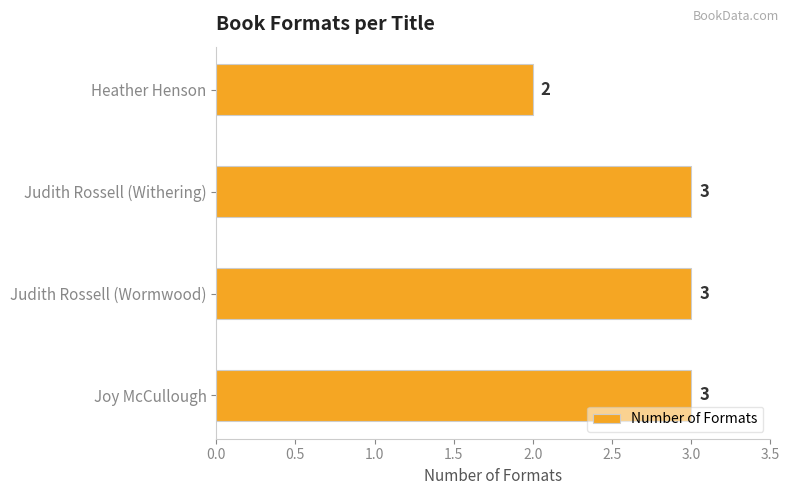

The value at Judith Rossell (Withering) is 4. True or false?

False